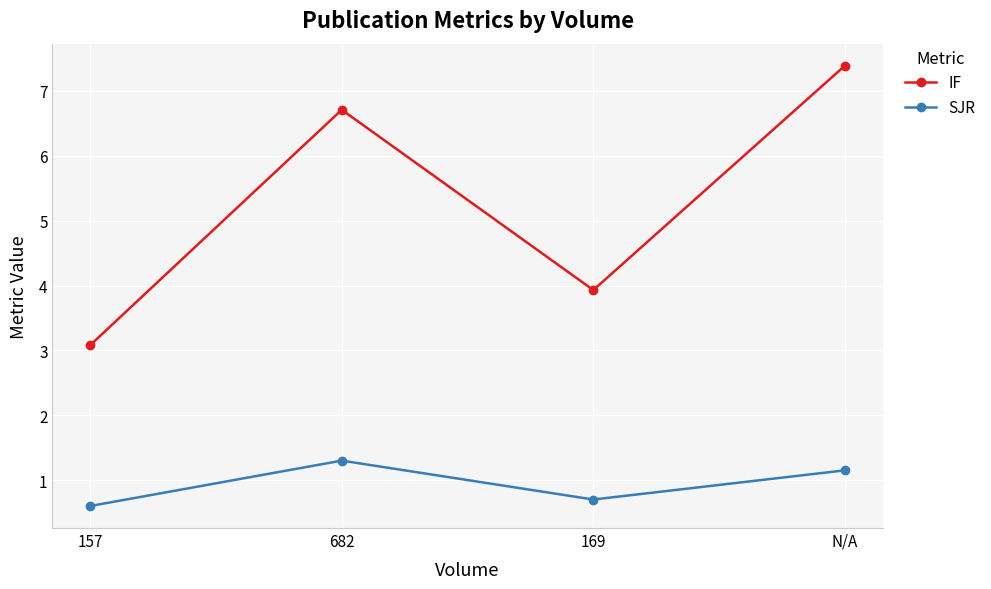

Where does the SJR series first go above 1?

682